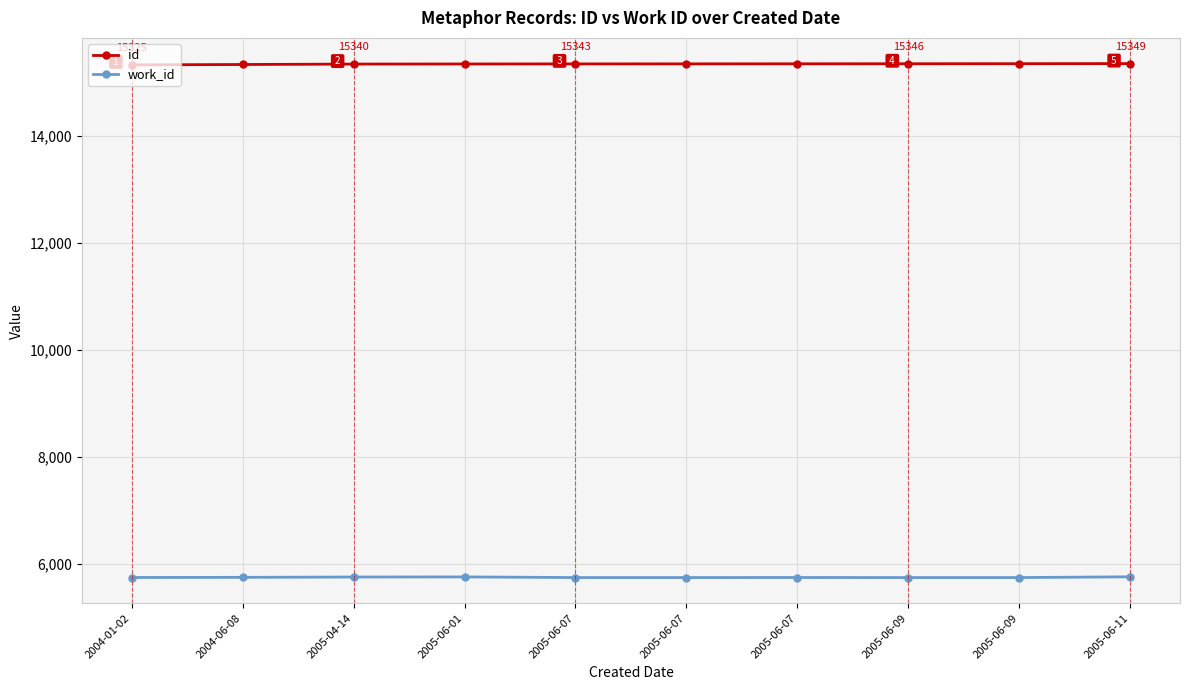

Does the chart have visible grid lines?

Yes